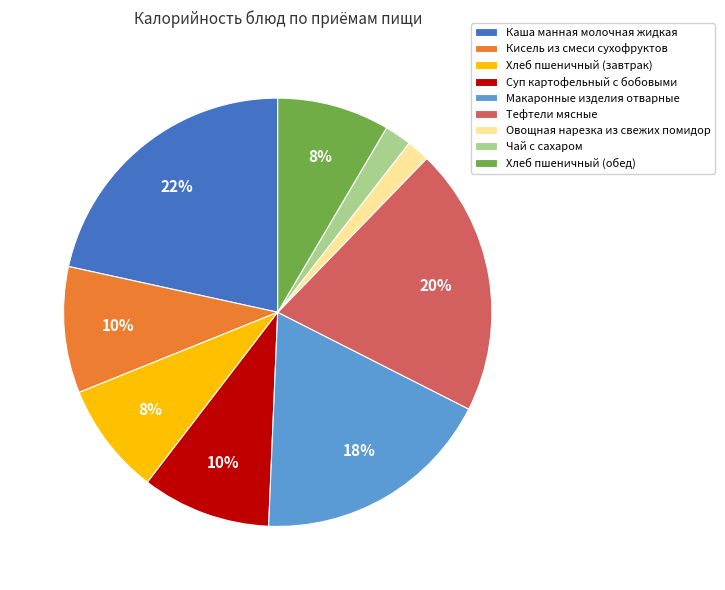

Count the number of slices in the pie.

9